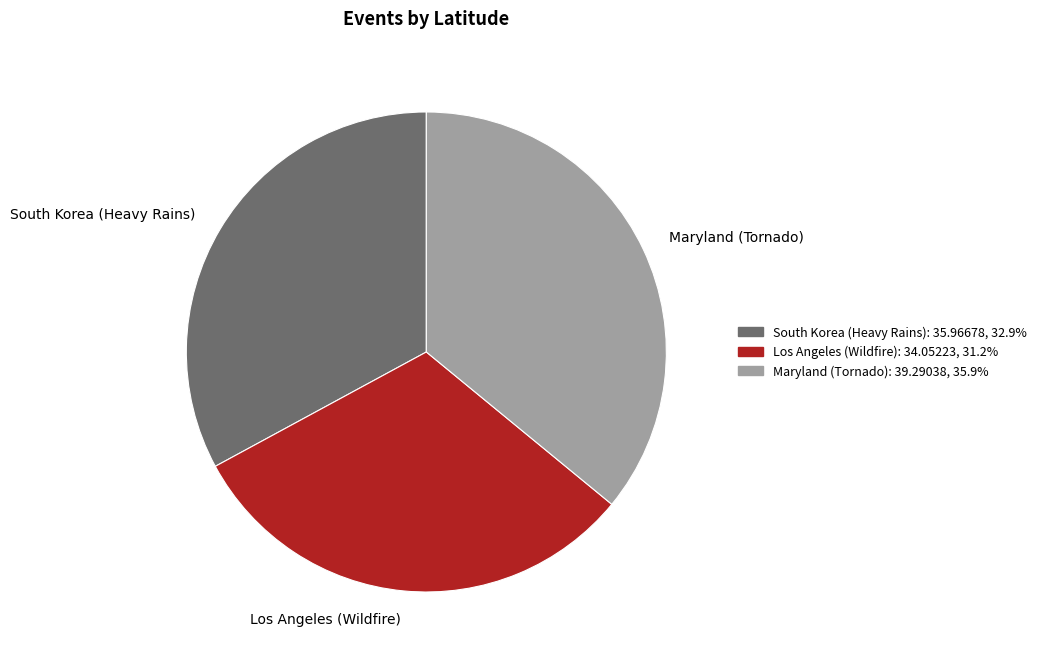

How many segments does this pie chart have?

3